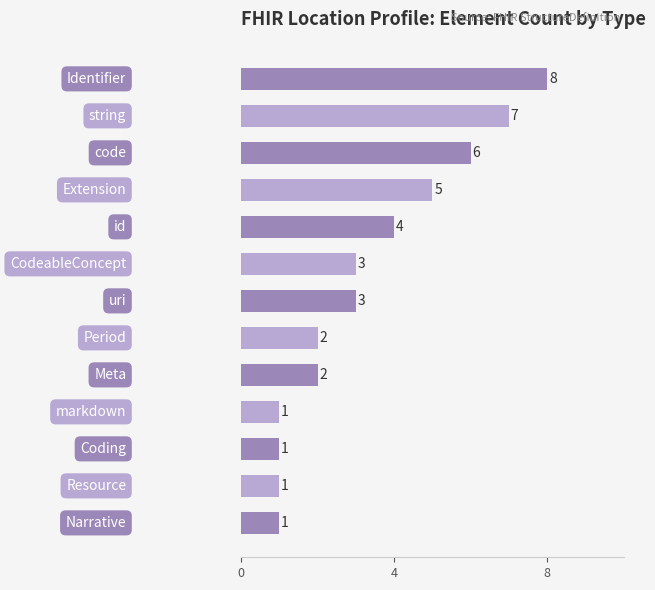

What is the difference between the maximum and minimum values?

7